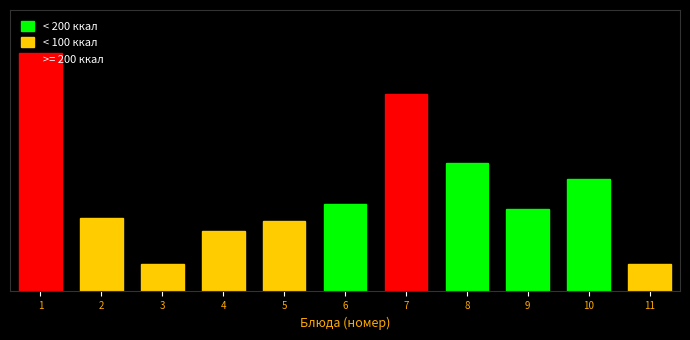

Are the bars horizontal?

No